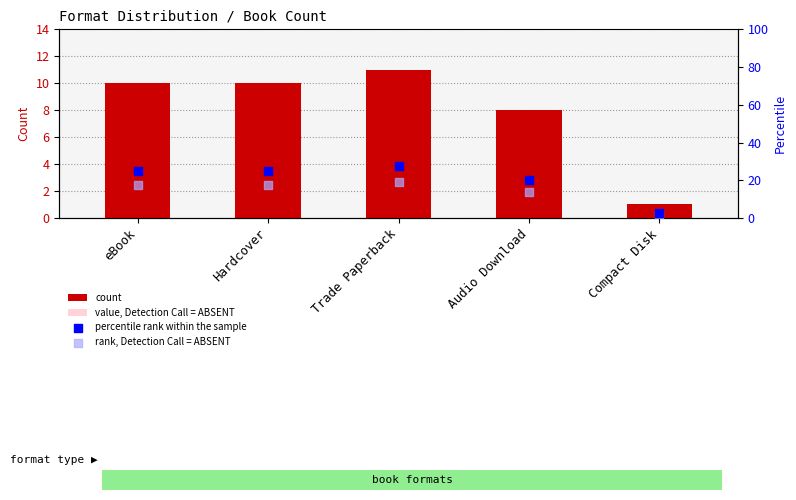

What is the total value across all series at eBook?

60.5